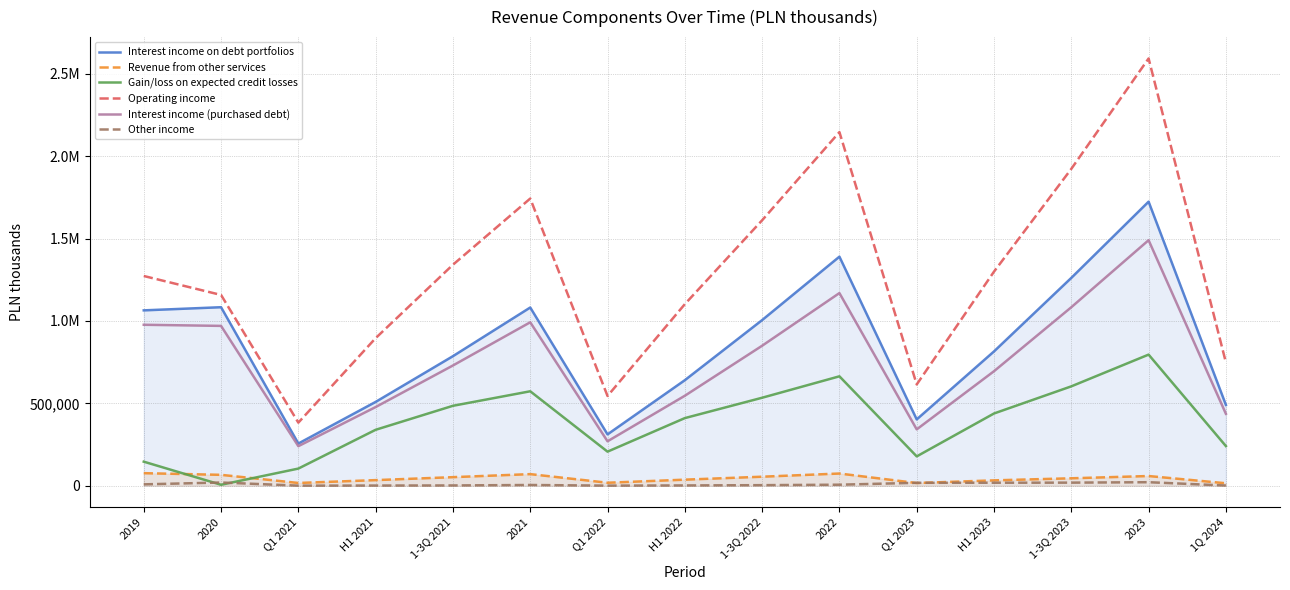

Which series has the largest range (max minus min)?

Operating income